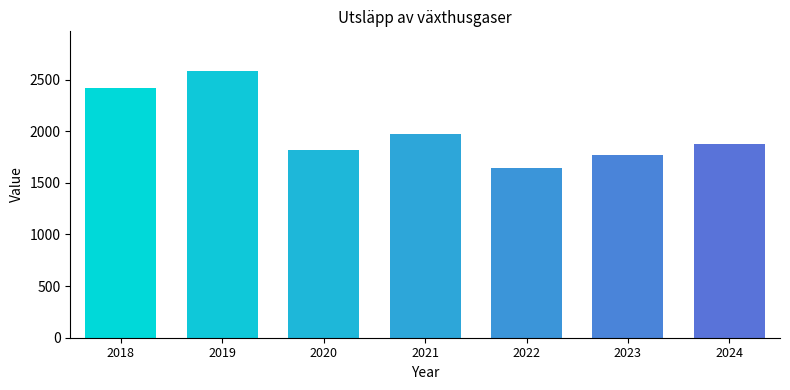

Is it true that the value at 2018 is 3392?

False